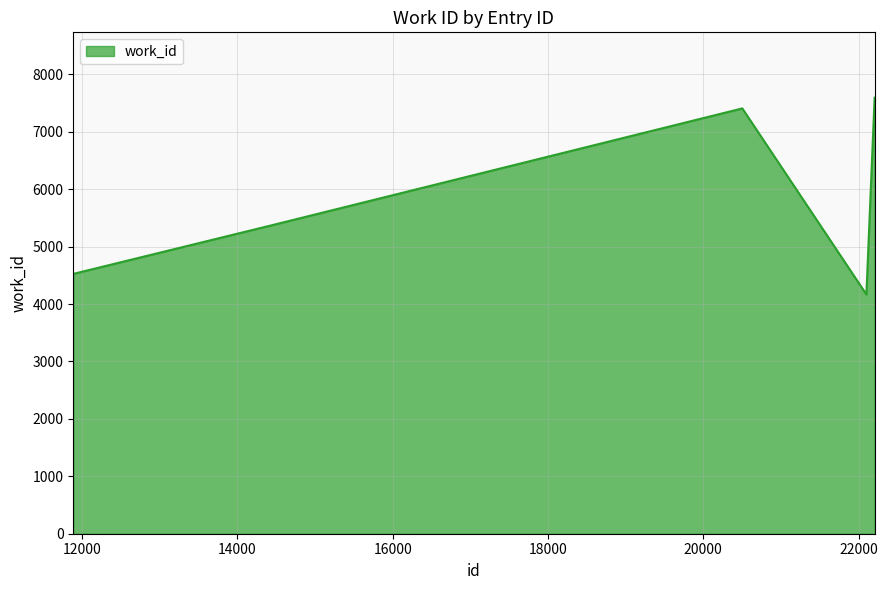

What is the smallest value displayed?

4167